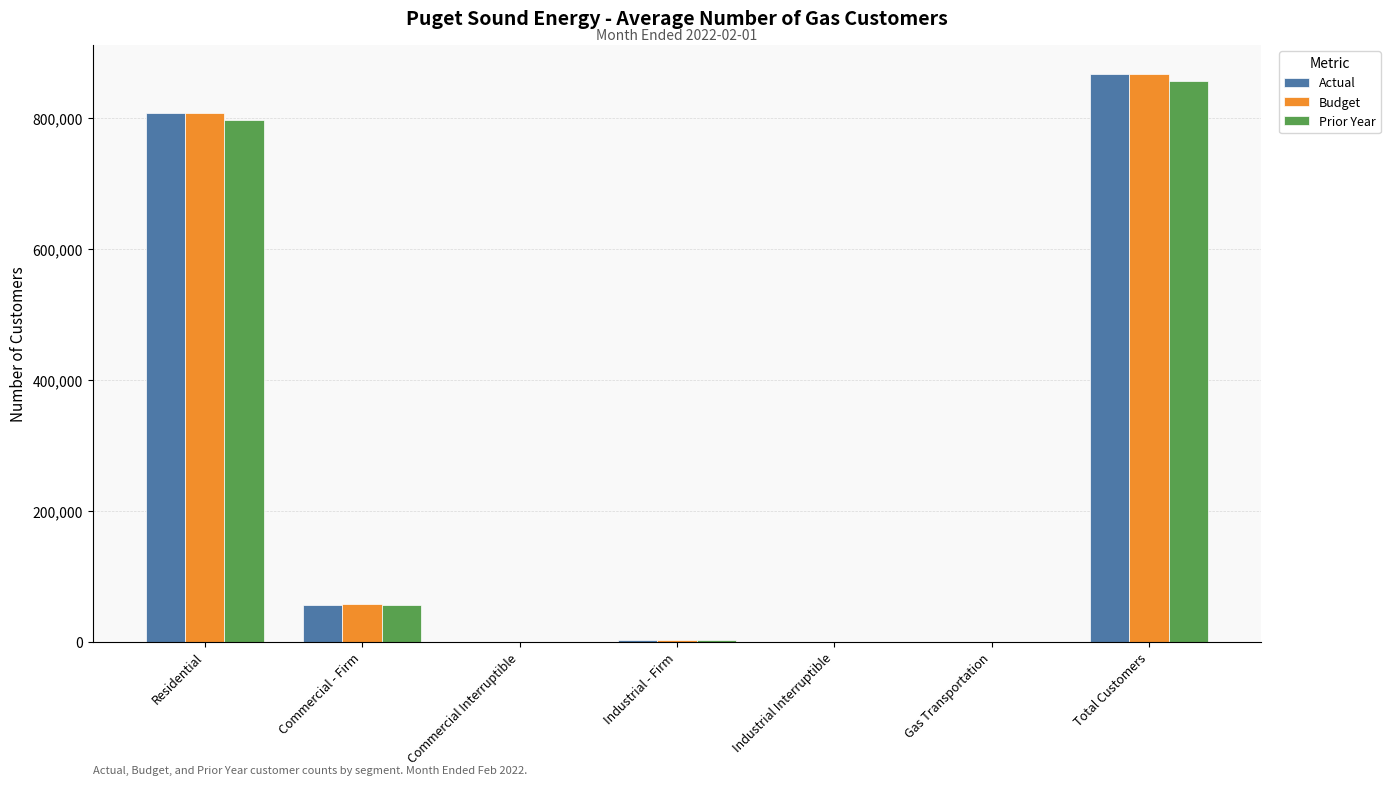

Is it true that Actual equals 338101 at Residential?

False